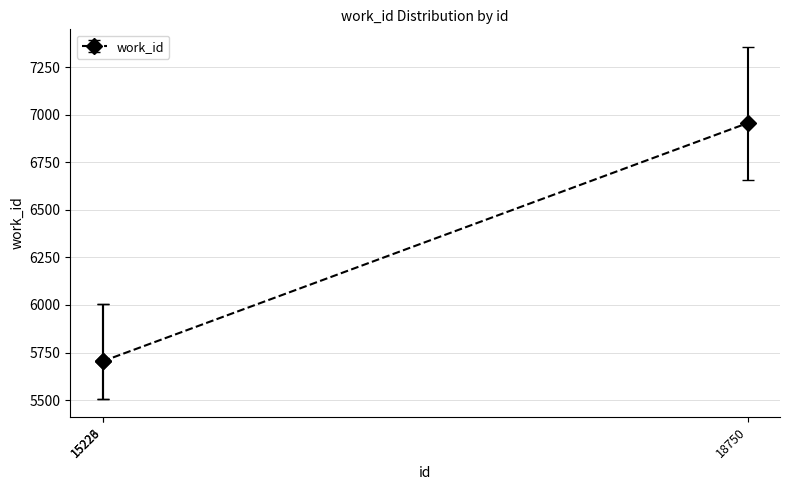

What is the difference between the maximum and minimum values?

1251